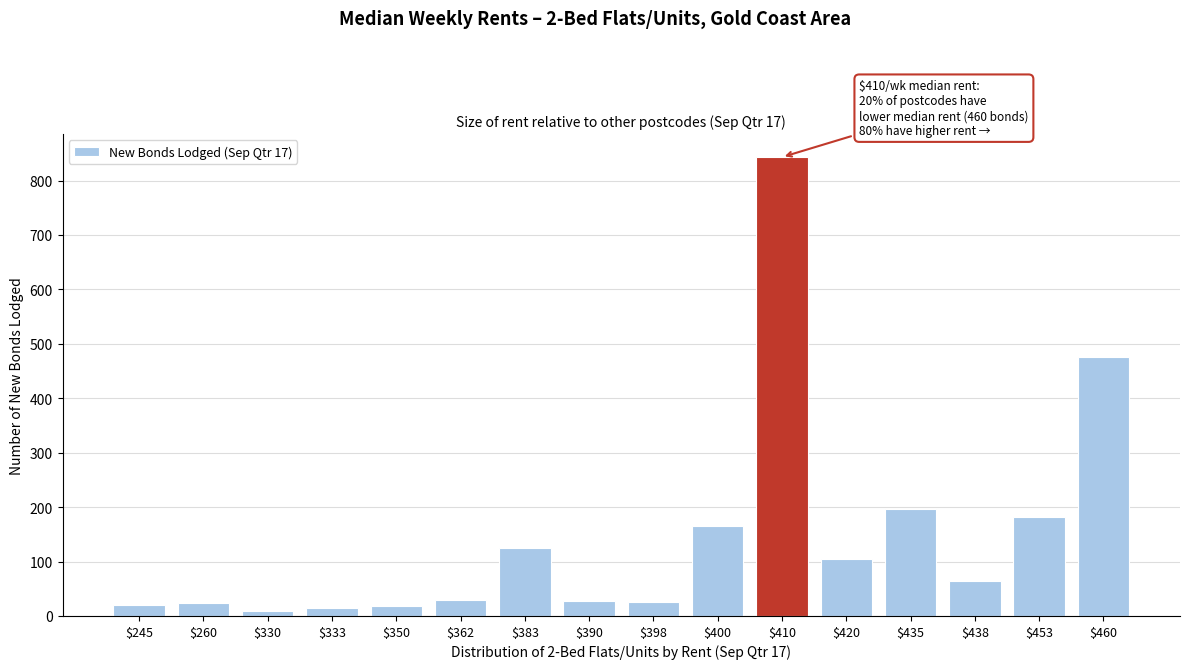

Is it true that the value at $350 is 19?

True